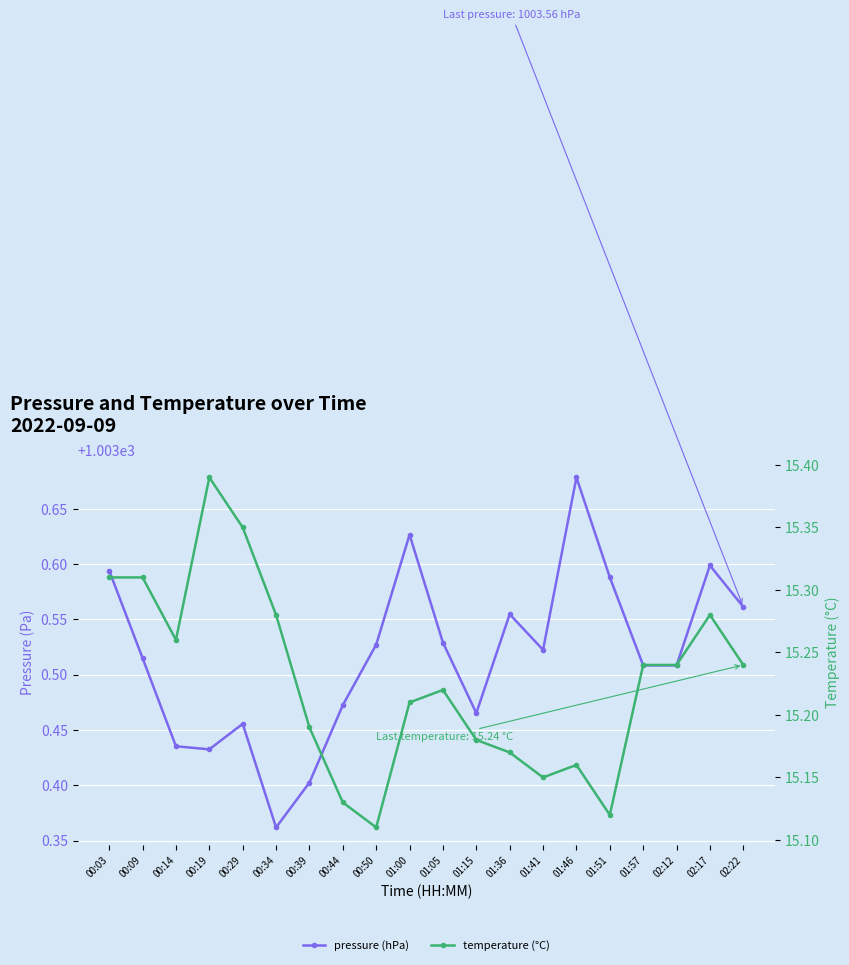

How many interior local peaks does the pressure (hPa) series have?

5